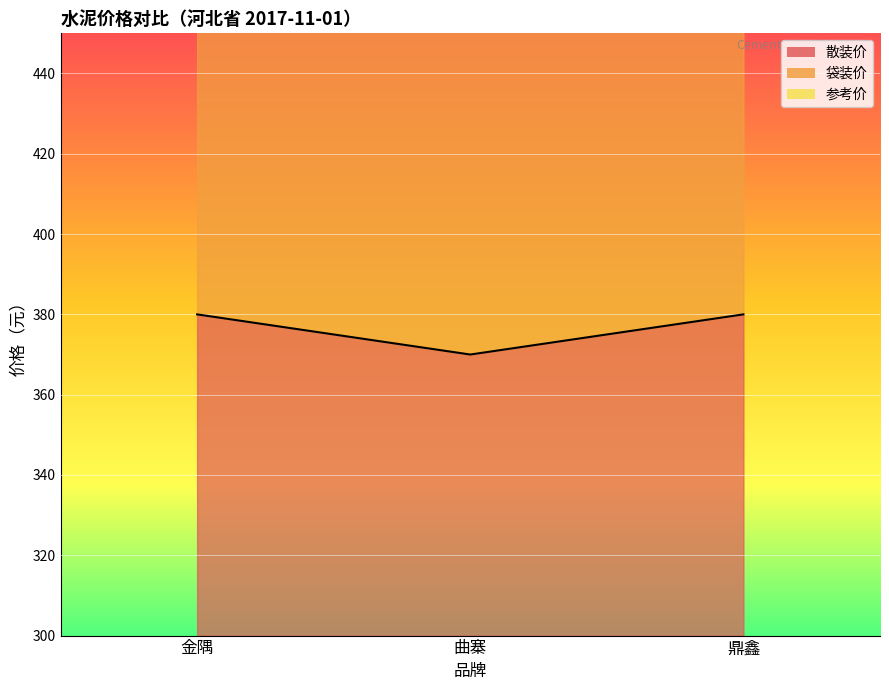

At how many categories does at least one series exceed 420?

3